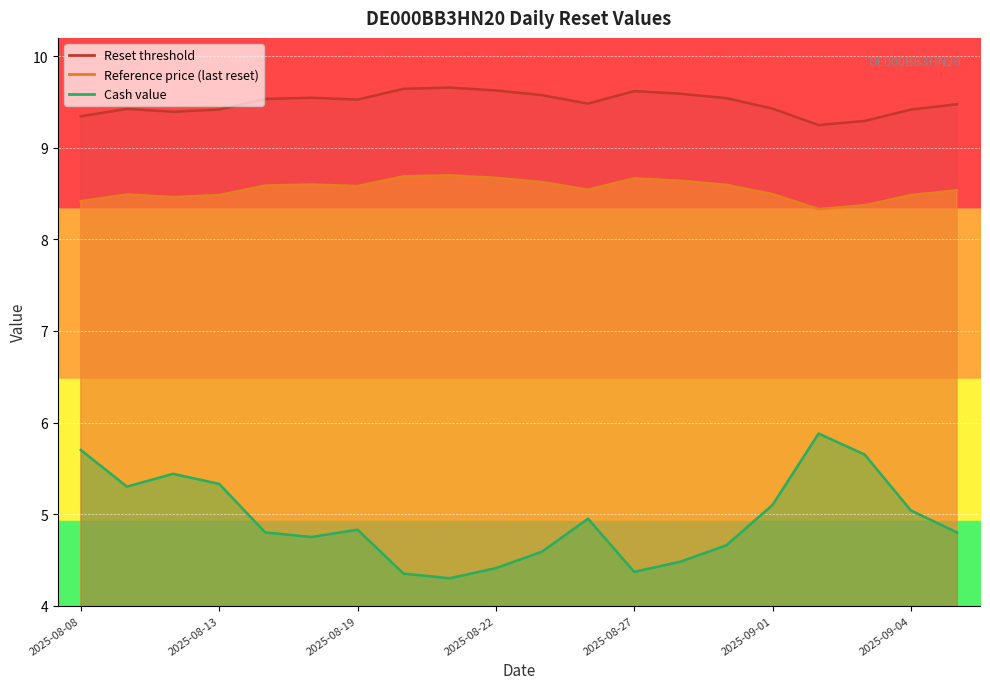

Which series has the widest spread of values?

Cash value